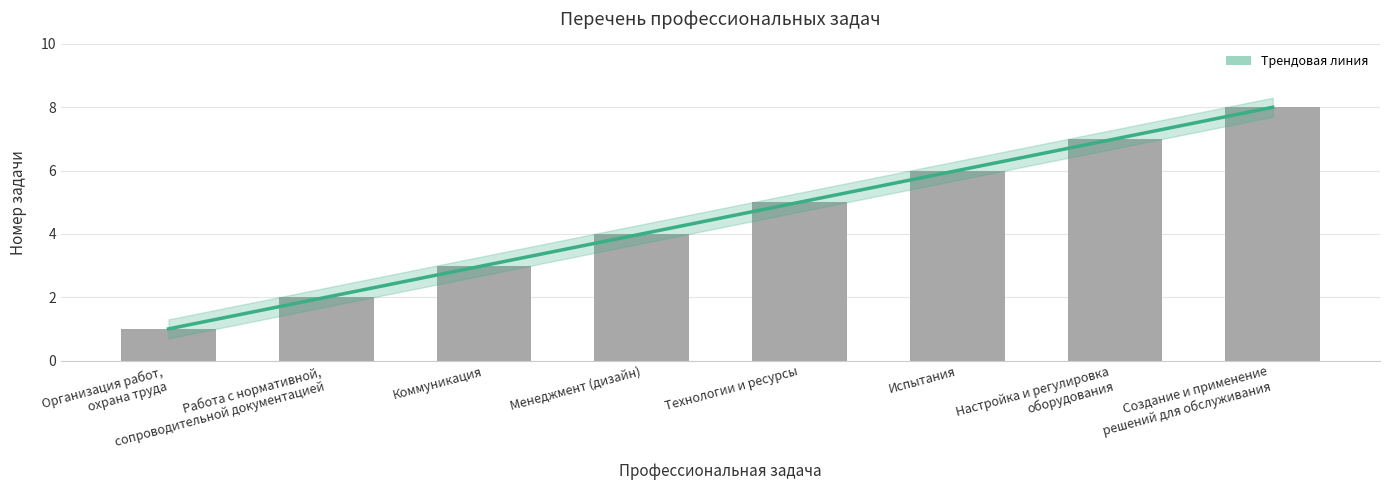

How many values are below 5?

4